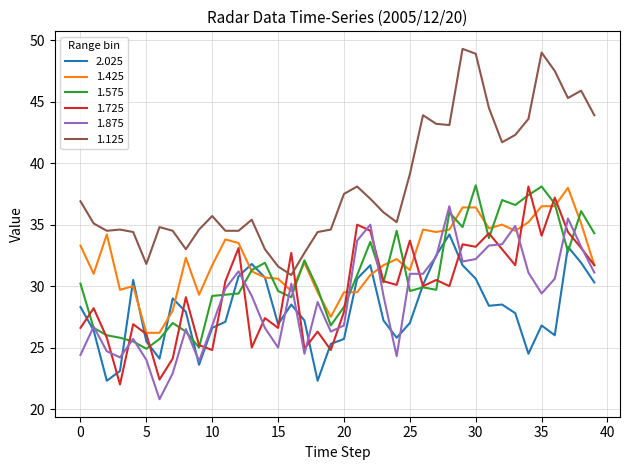

Which series has the largest total across all categories?

1.125